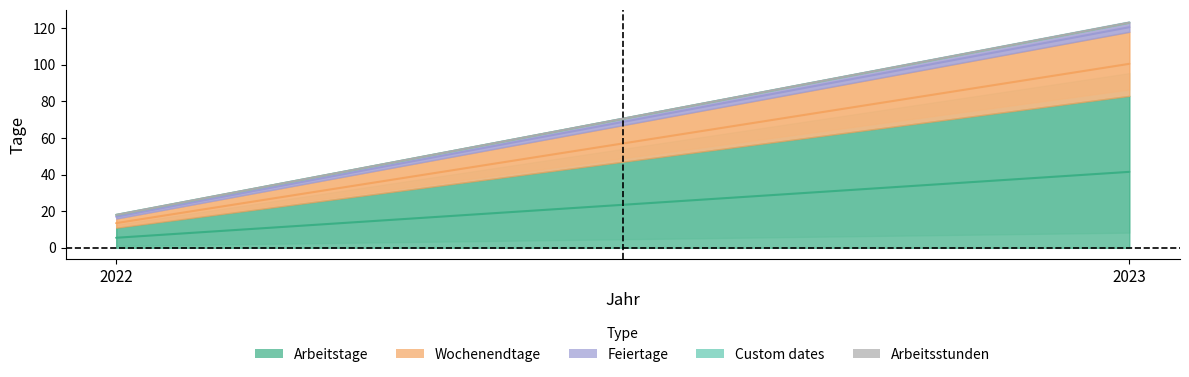

Which label corresponds to the largest value in the chart?

2023